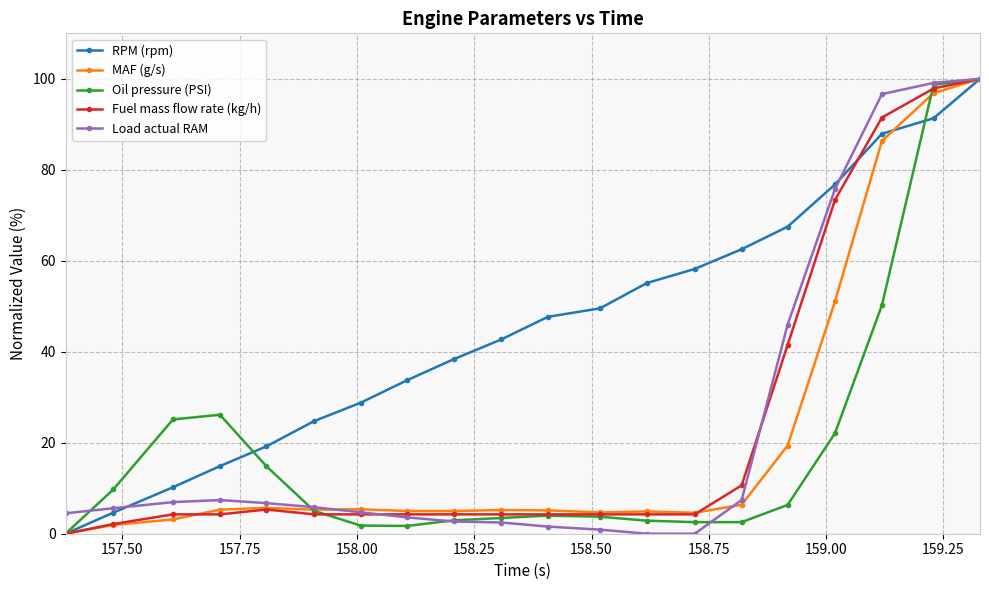

What is the maximum value for Oil pressure (PSI)?

100.0